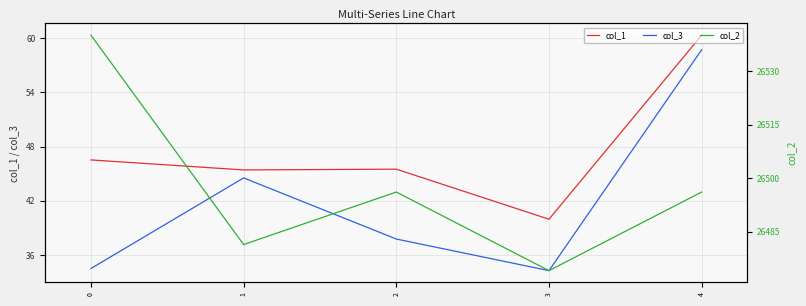

Is it true that col_3 equals 78.5 at 4?

False